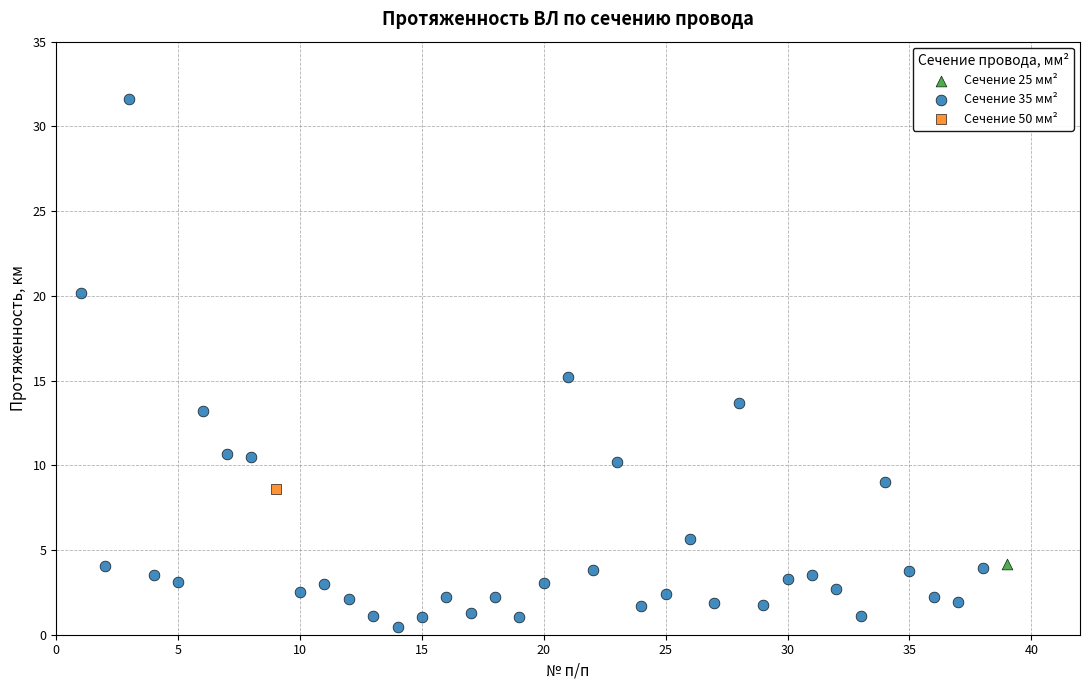

What are all the series names shown in the legend?

Сечение 25 мм², Сечение 35 мм², Сечение 50 мм²